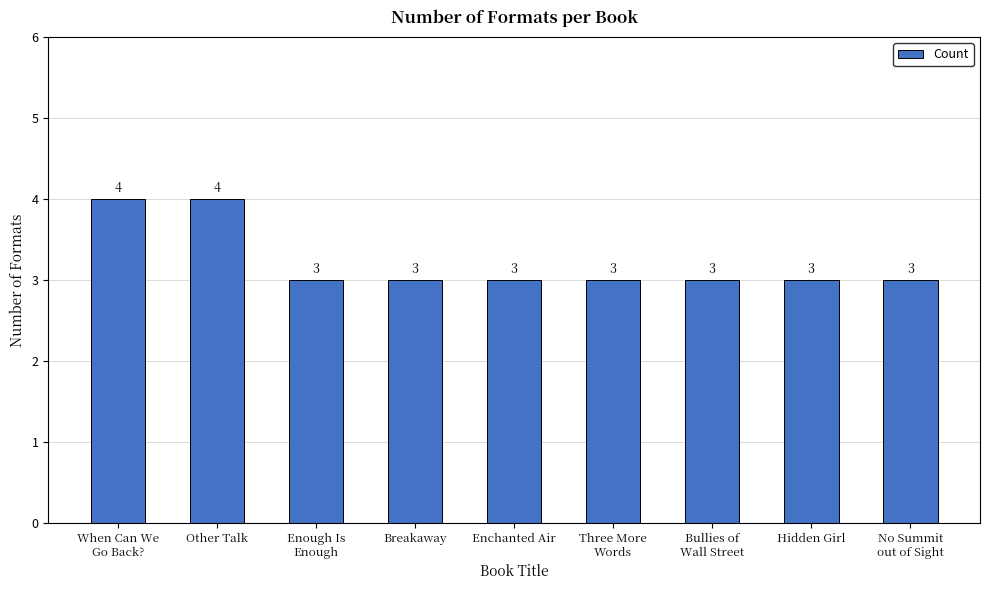

How many values are between 3 and 4?

9